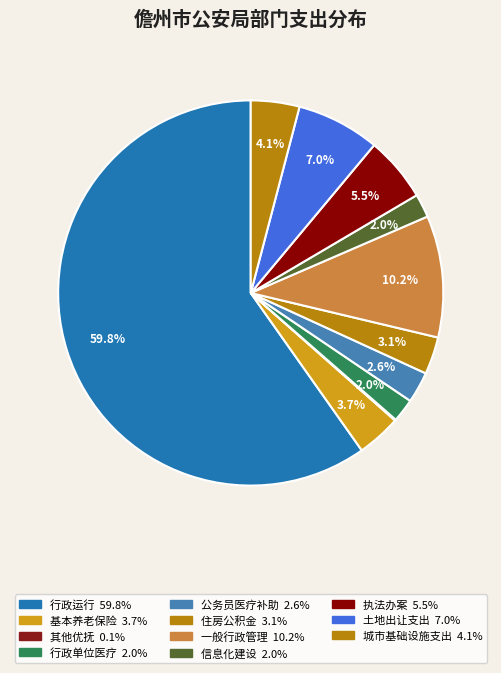

Which slice is the largest?

行政运行